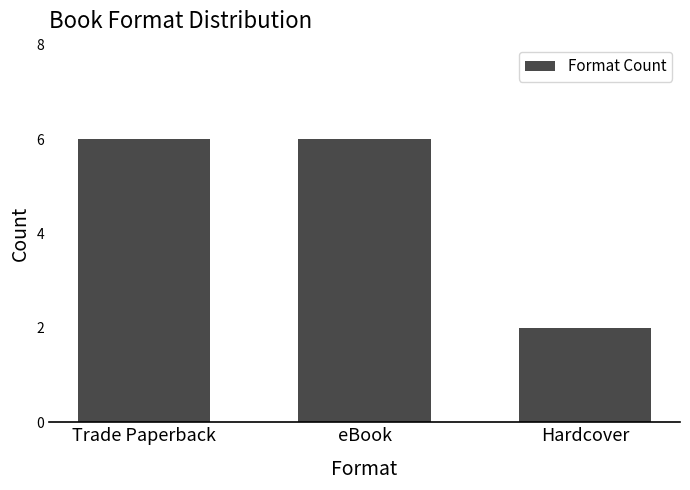

Does the chart contain stacked bars?

No